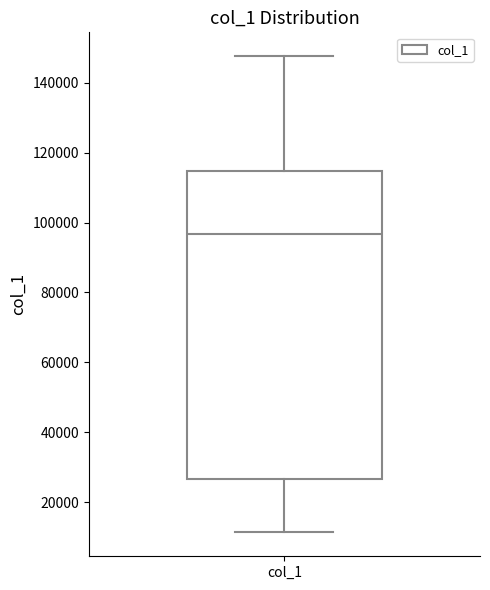

Transcribe this box plot: give where the median line is, the range the box spans, and where the two whiskers end, as read against the y-axis. The values are not printed on the chart, so give them approximately, as read against the axis.

median 96000, box 26000 to 114000, whiskers 12000 to 148000